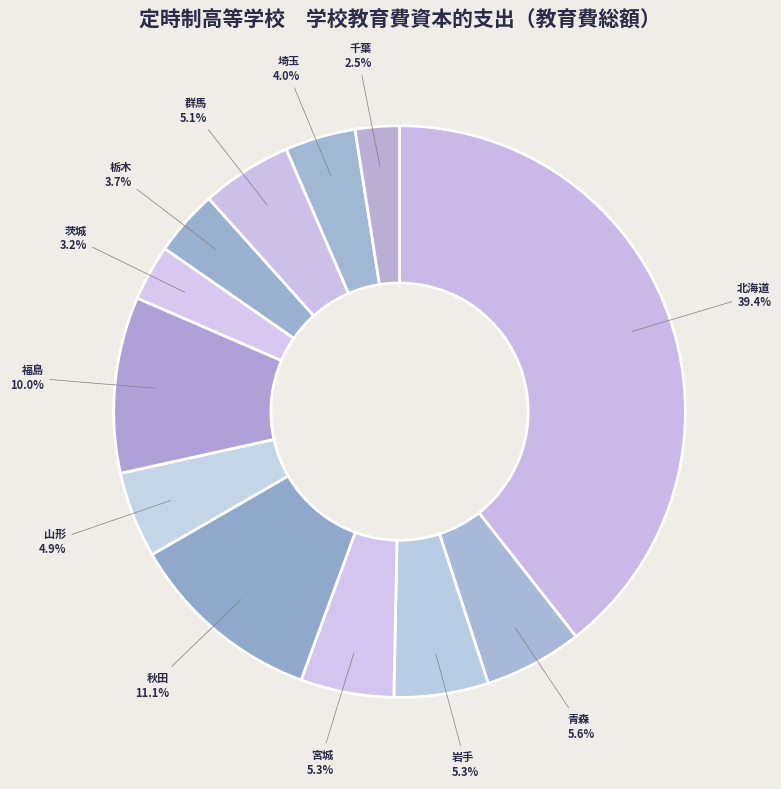

Is 山形 the majority of the pie?

No